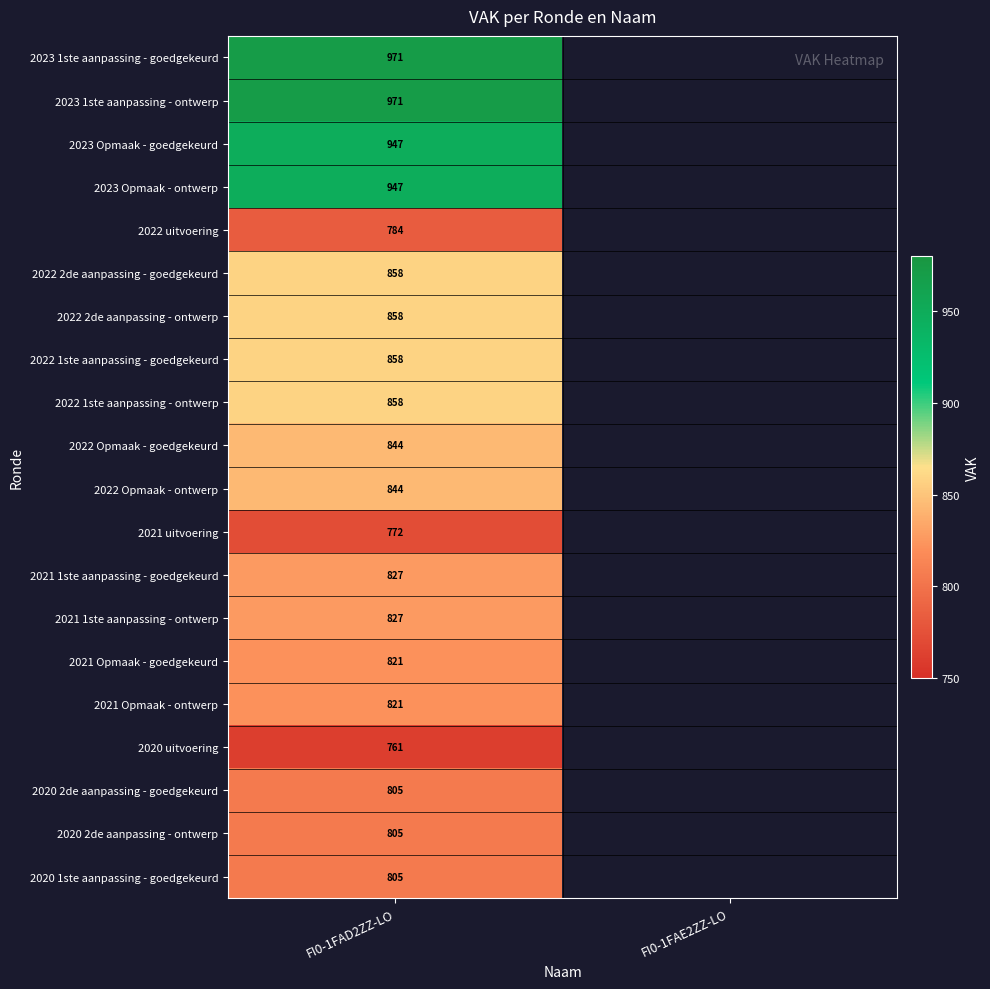

Between FI0-1FAE2ZZ-LO and FI0-1FAD2ZZ-LO, which is larger?

FI0-1FAD2ZZ-LO